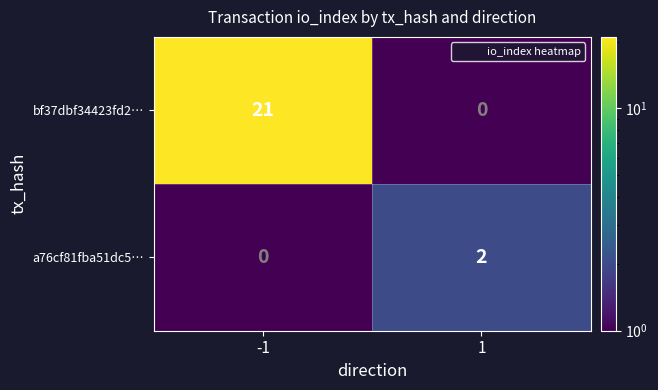

What is the greatest value displayed?

21